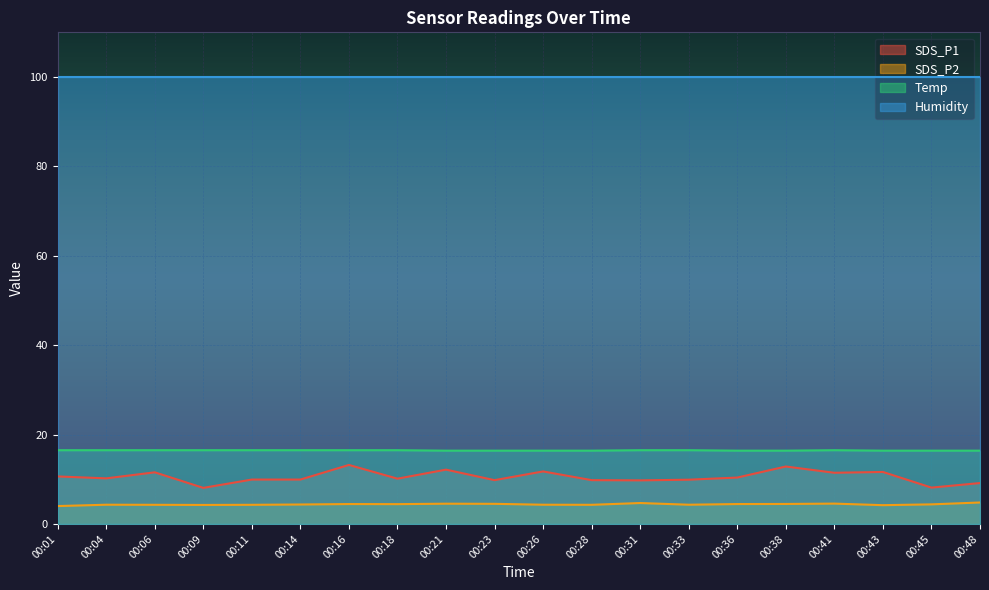

Which series has the largest range (max minus min)?

SDS_P1